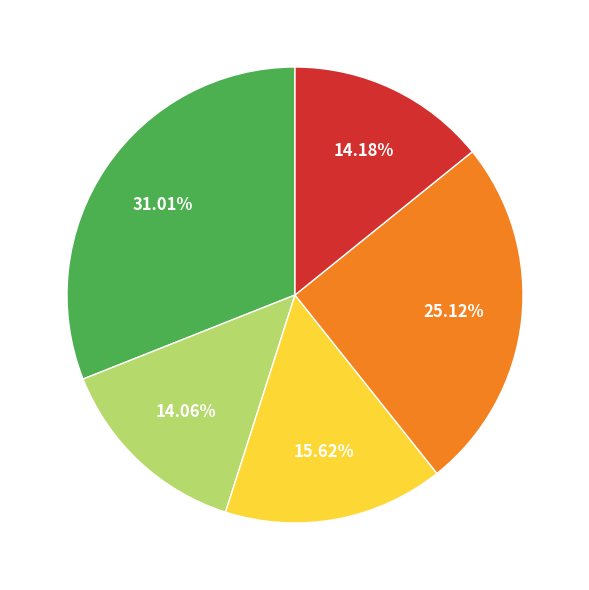

Does any single category account for the majority?

No